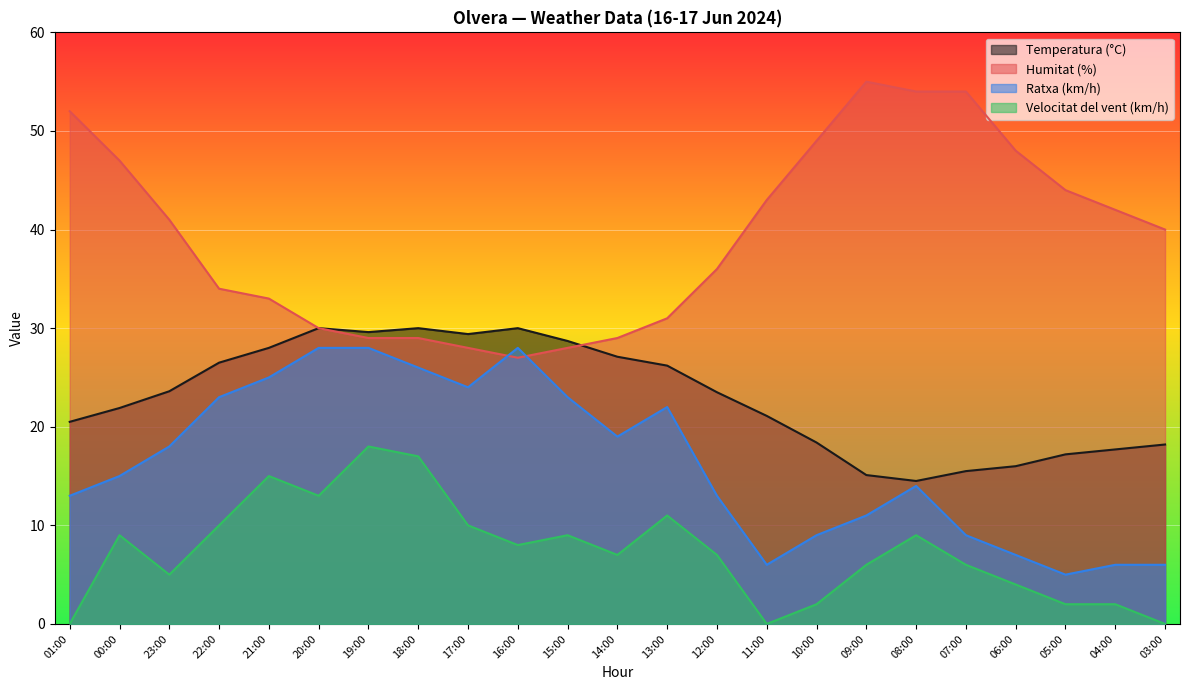

The value of Velocitat del vent (km/h) at 08:00 is 9.0. True or false?

True